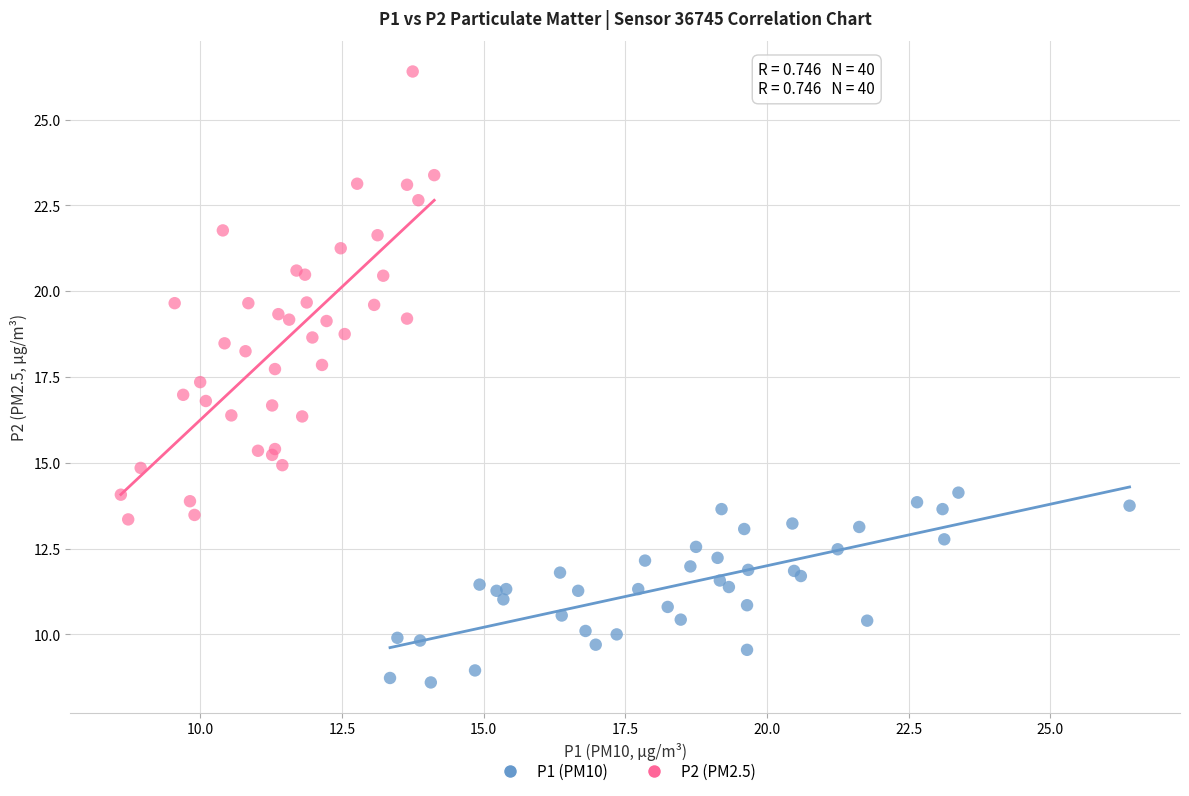

What are all the series names shown in the legend?

P1 (PM10), P2 (PM2.5)